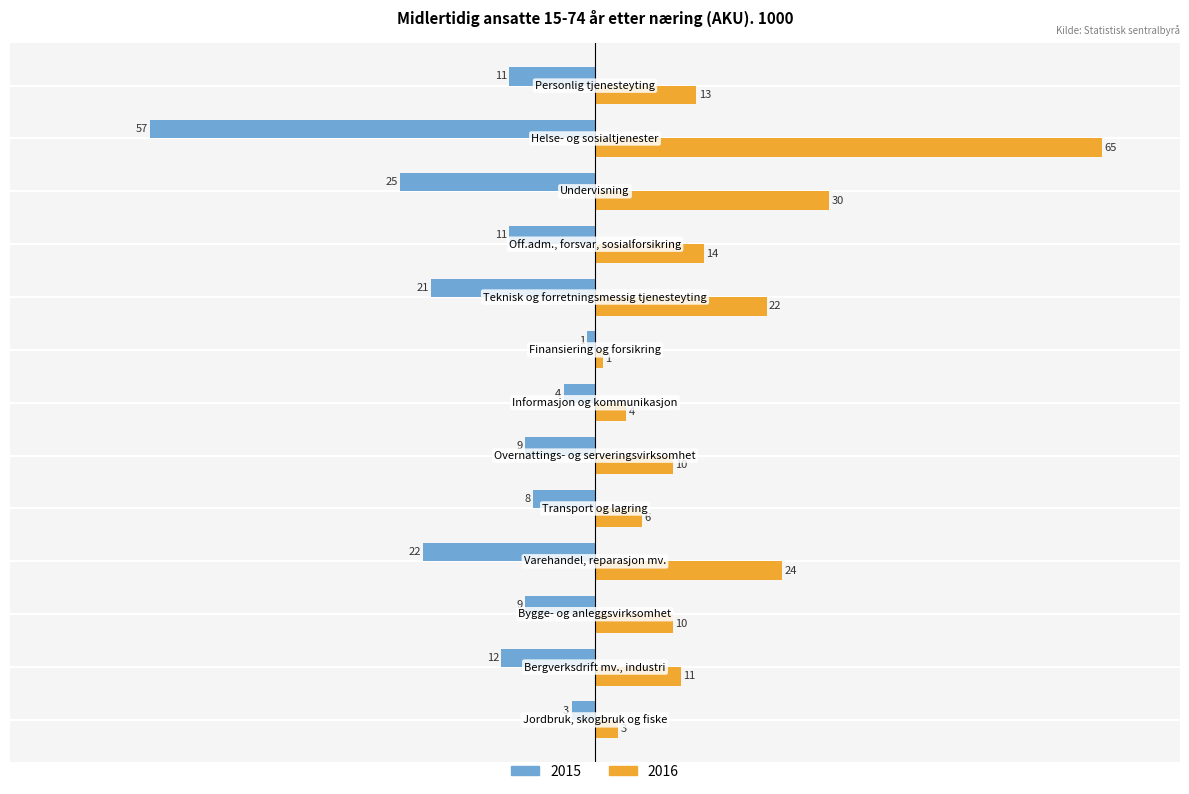

Count the number of categories in the chart.

13